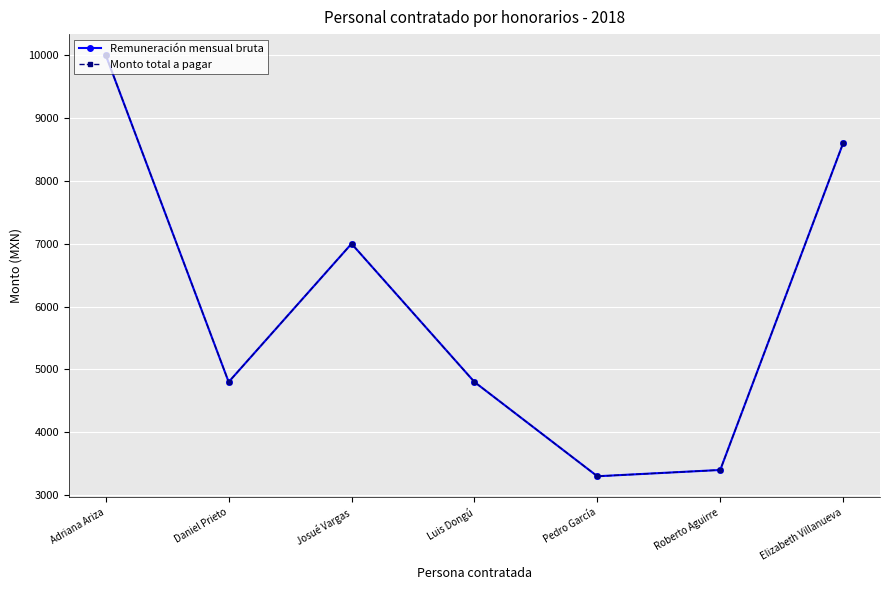

Does the chart have visible grid lines?

Yes